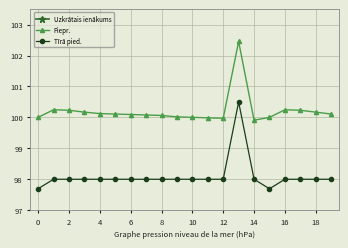

The Piepr. series shows 100.2 at 2. True or false?

True